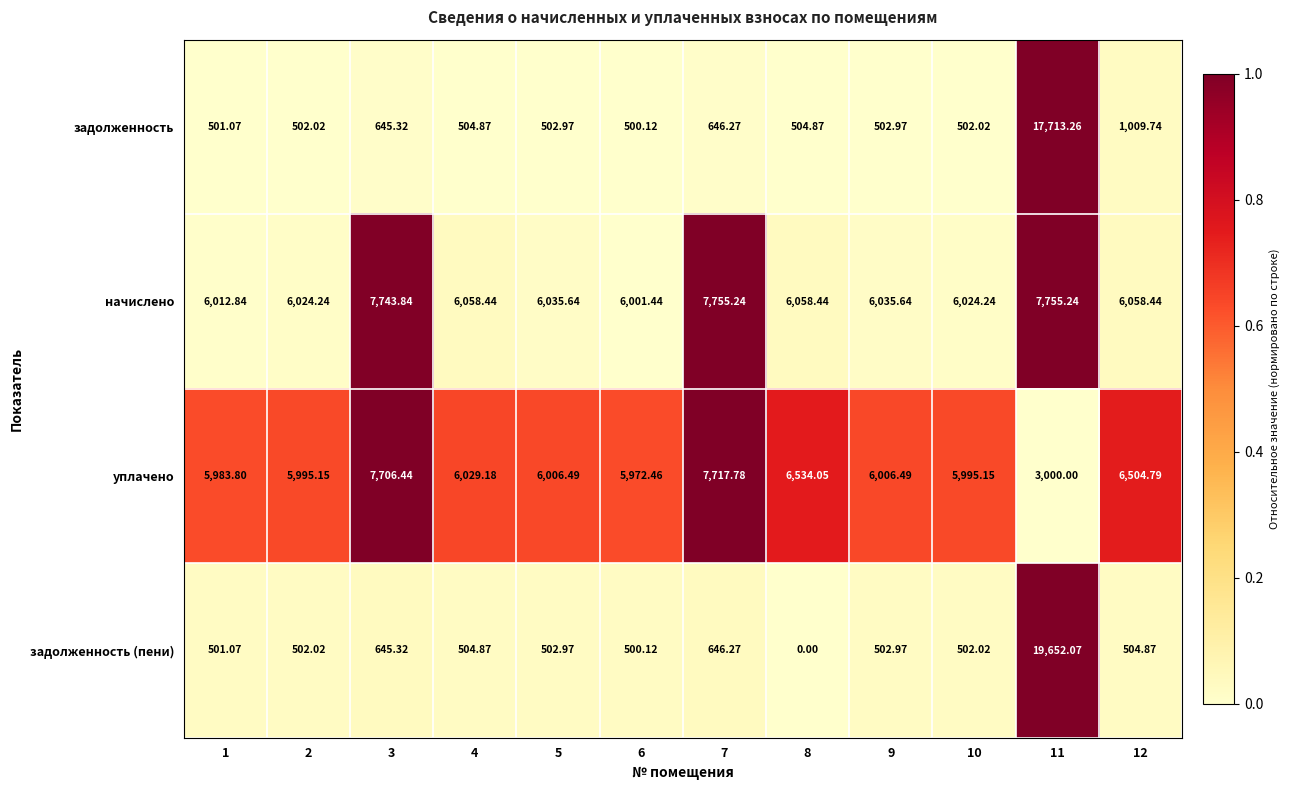

How many values in the задолженность series are below 504?

6